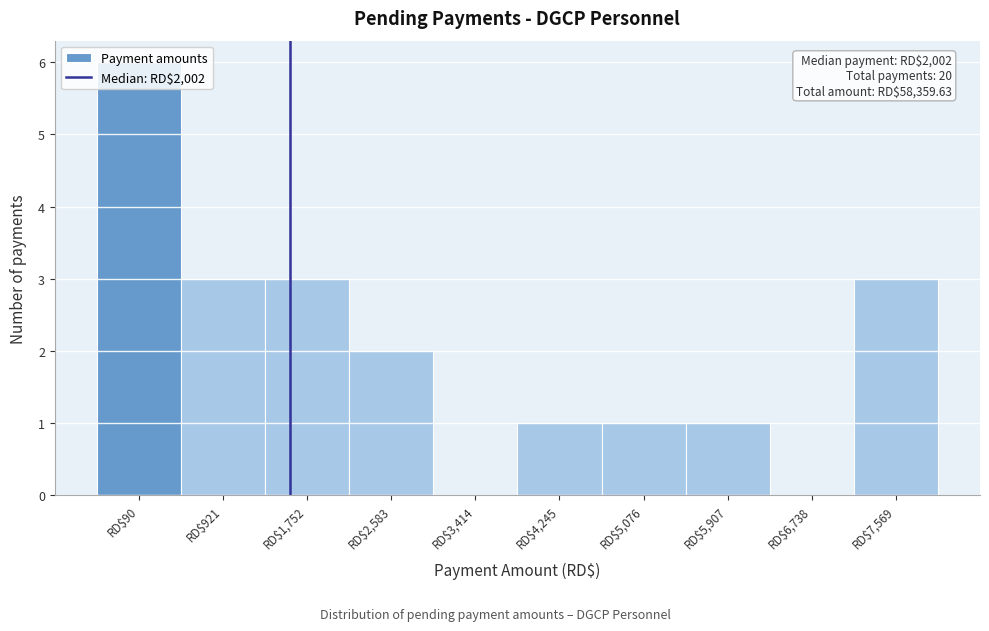

Which category has the highest value across all series?

RD$90